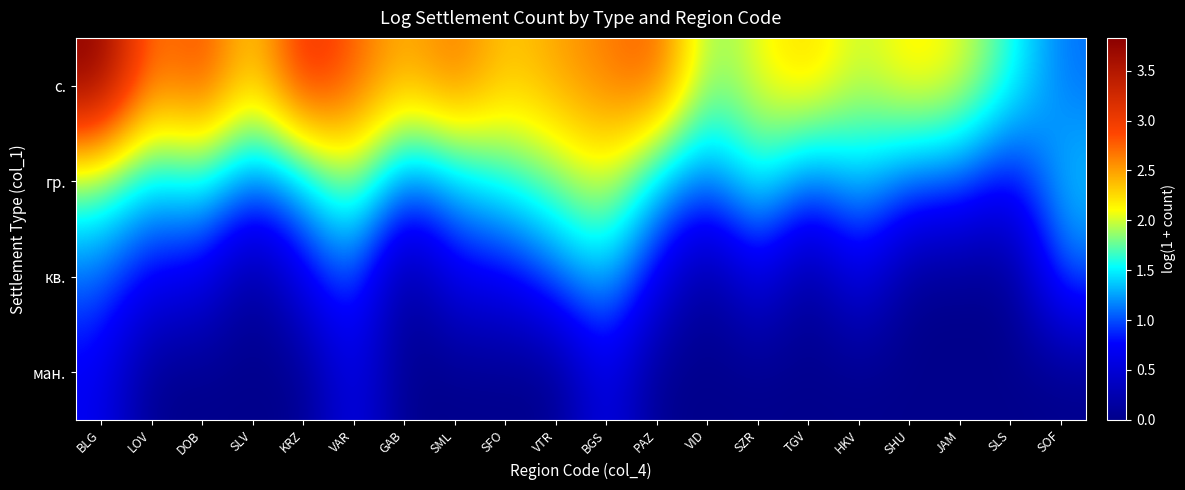

What is the total value across all series at DOB?

5.2